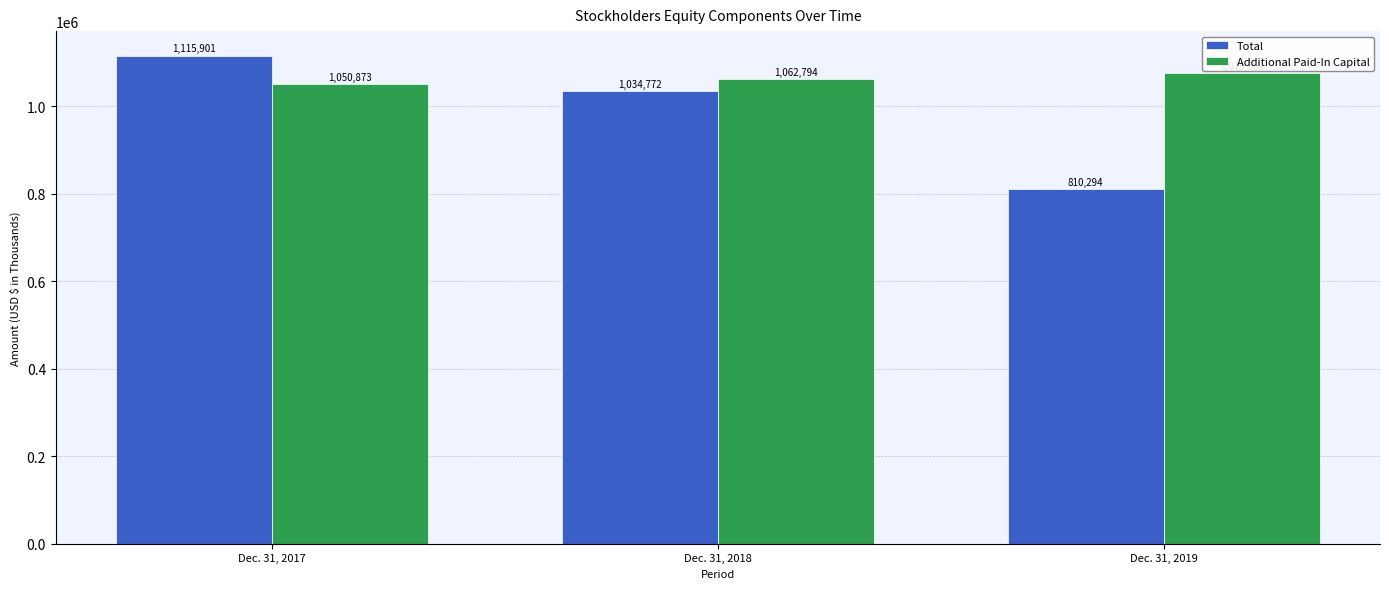

Where is Additional Paid-In Capital nearest to the value 1063341?

Dec. 31, 2018